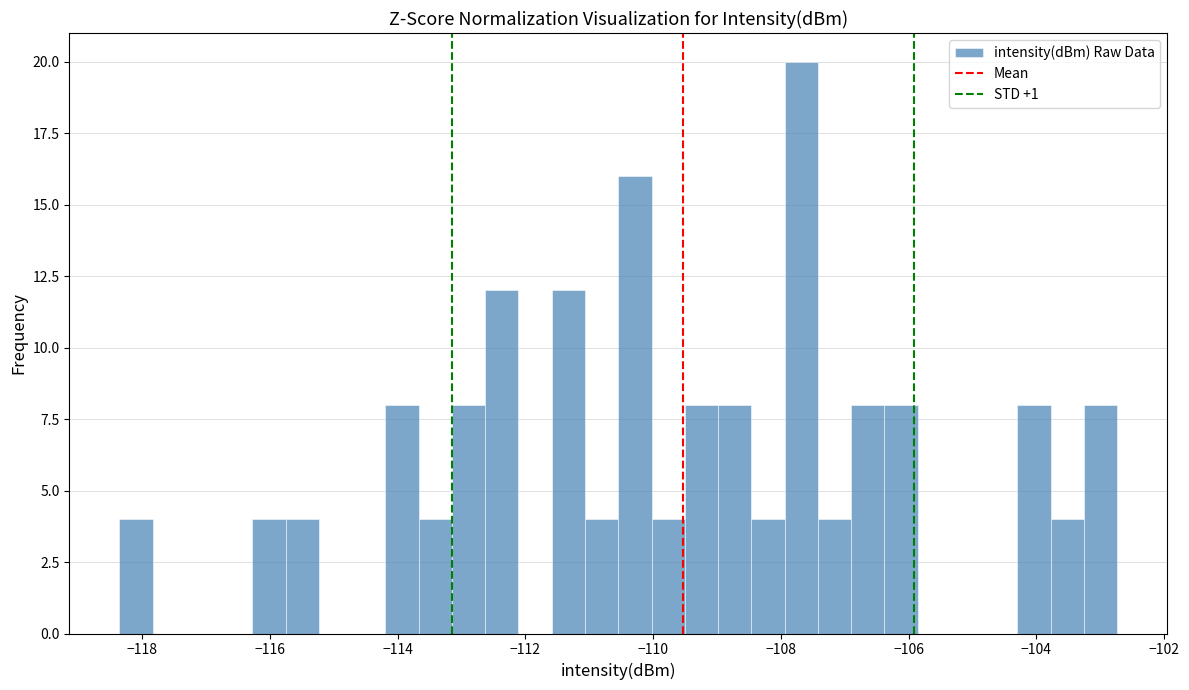

Around what value on the x-axis is the tallest bar? Give the approximate position of its centre, as read against the axis.

-107.6